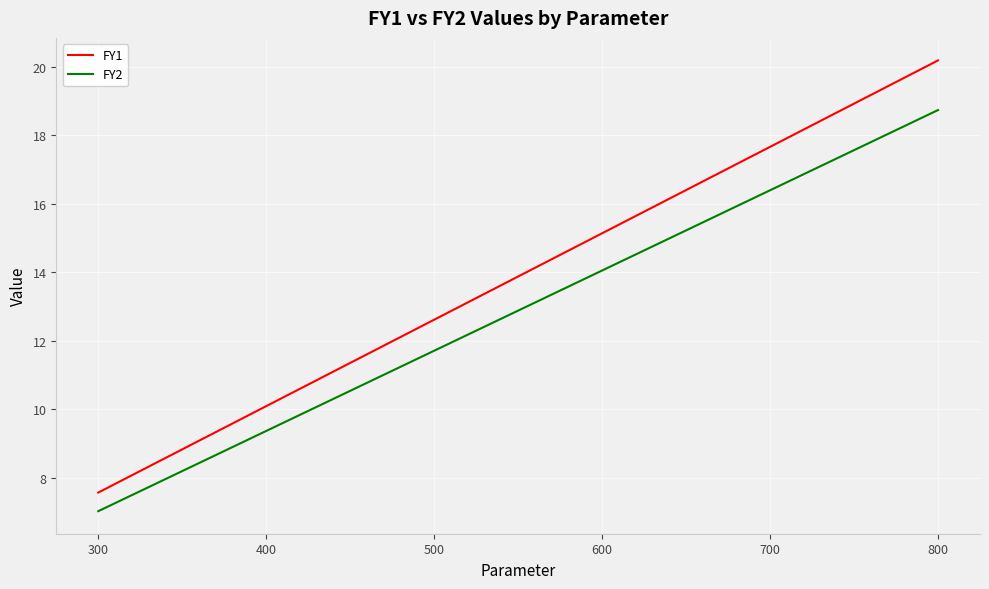

What is the difference between the FY1 values at 400 and 600?

5.0